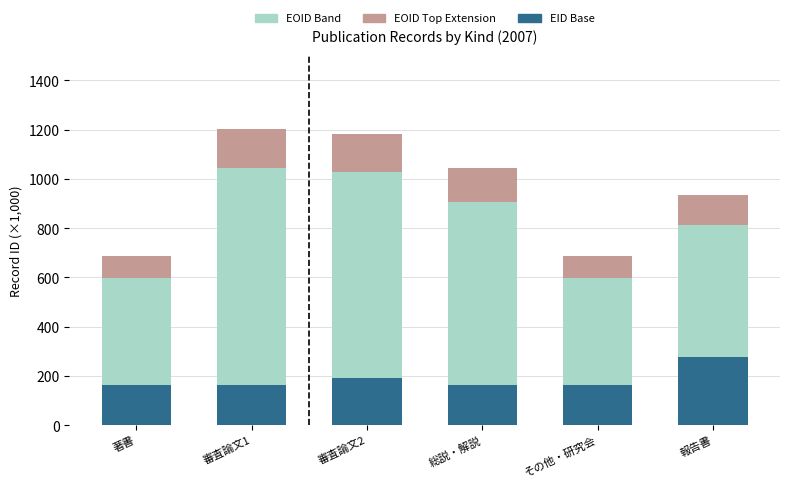

What is the total value across all series at 報告書?

936.7